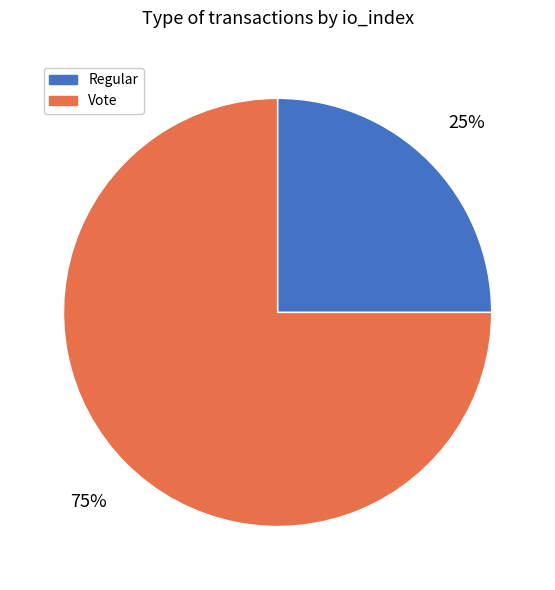

Rank the categories by value from highest to lowest.

Vote, Regular